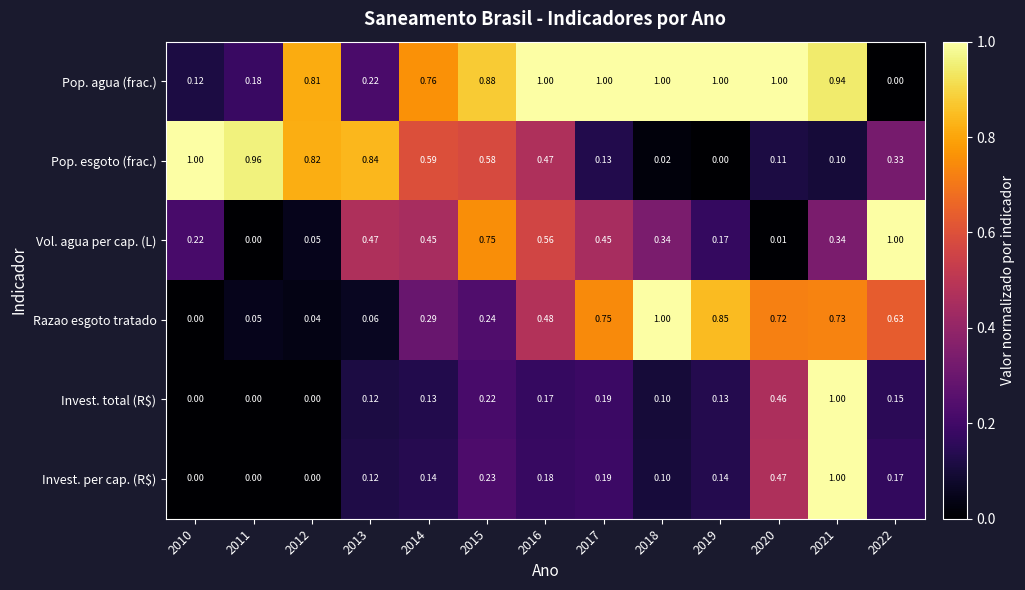

Between 2012 and 2019, which series saw the biggest shift?

Pop. esgoto (frac.)